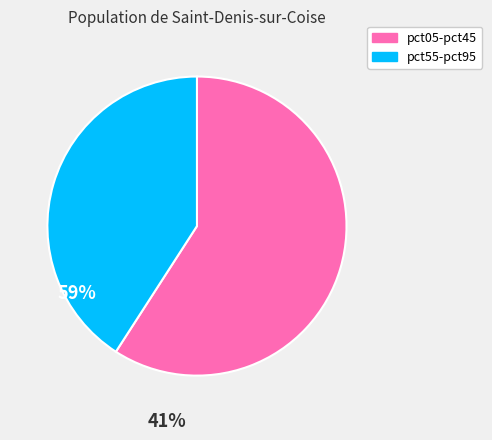

Is there any slice that represents more than half of the pie?

Yes